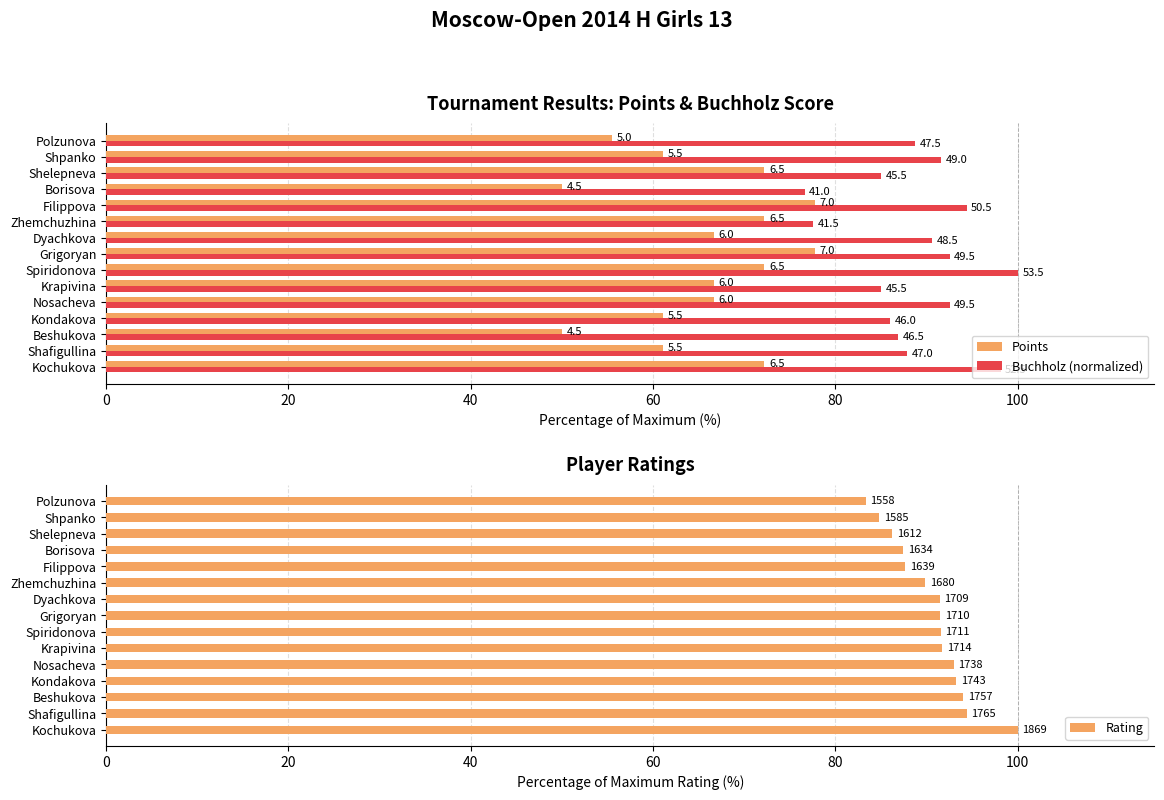

What is the smallest value displayed?

50.0